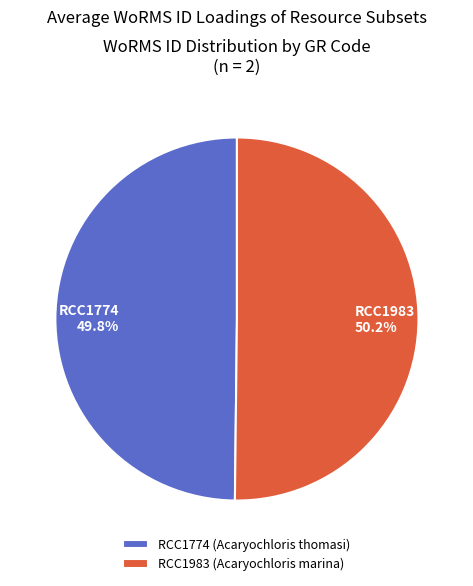

How many segments does this pie chart have?

2